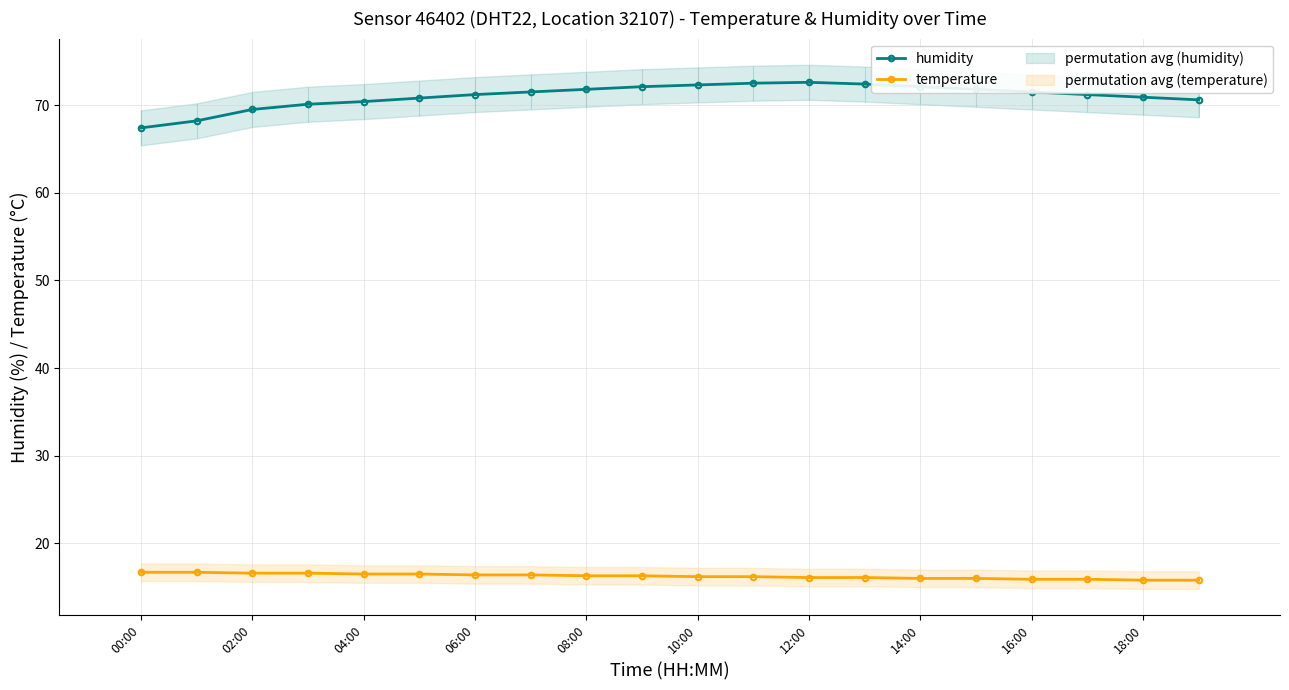

True or false: temperature and humidity intersect in this chart.

False